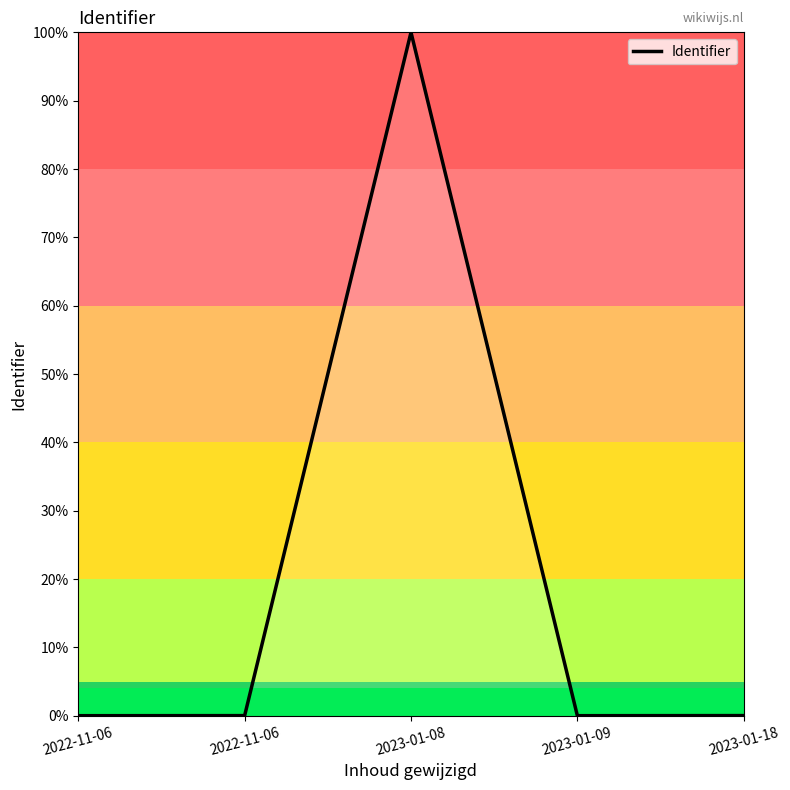

Count the number of categories in the chart.

5